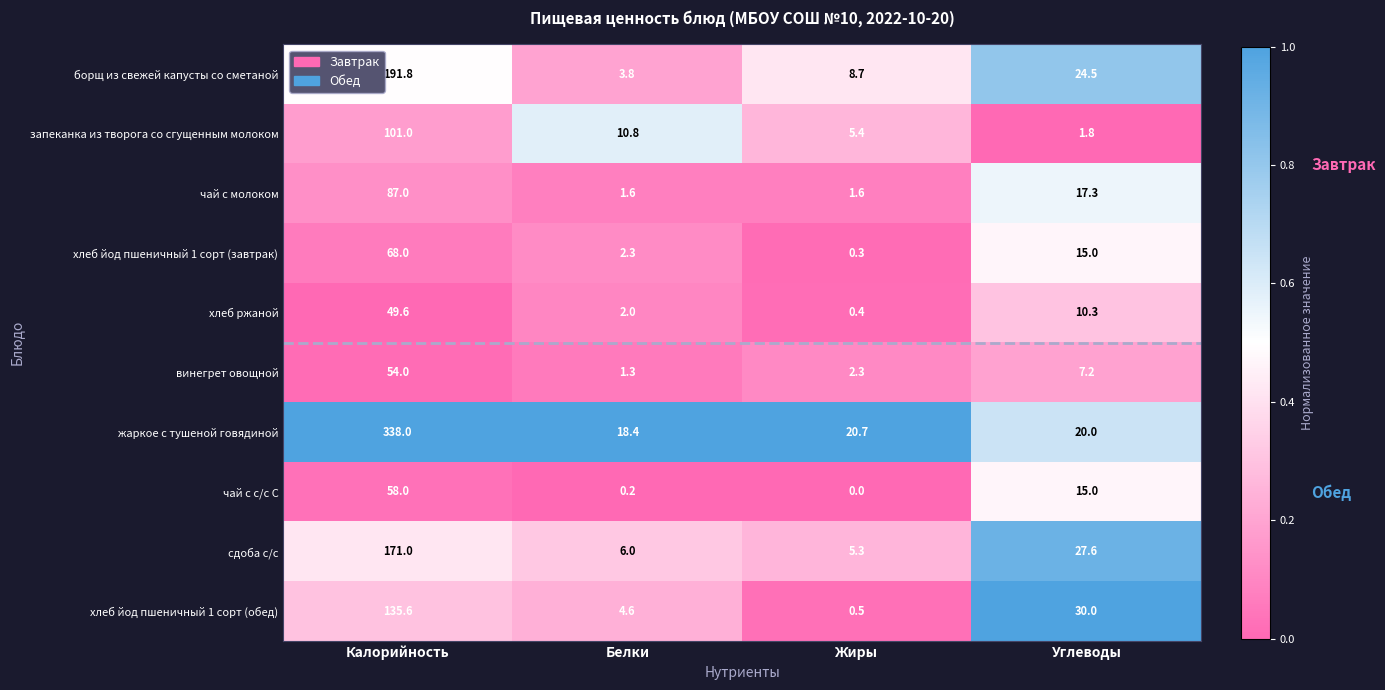

The хлеб йод пшеничный 1 сорт (обед) series shows 9.5 at Углеводы. True or false?

False